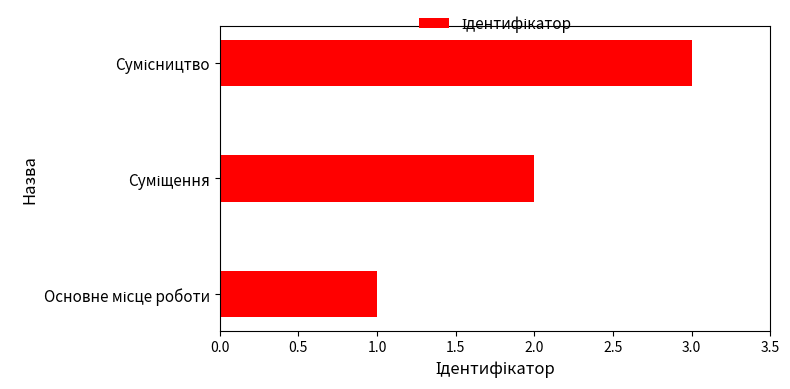

What is the greatest value displayed?

3